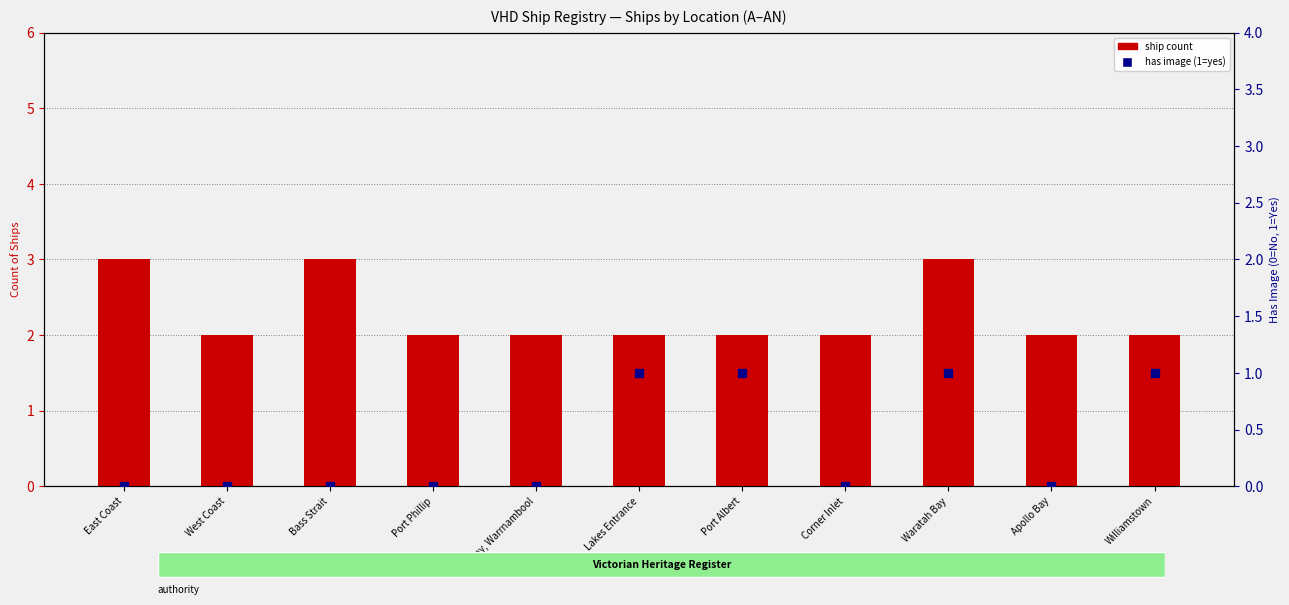

Reading left to right, what are all the values shown in this chart?

ship count: 3	2	3	2	2	2	2	2	3	2	2
has image (0/1): 0	0	0	0	0	1	1	0	1	0	1